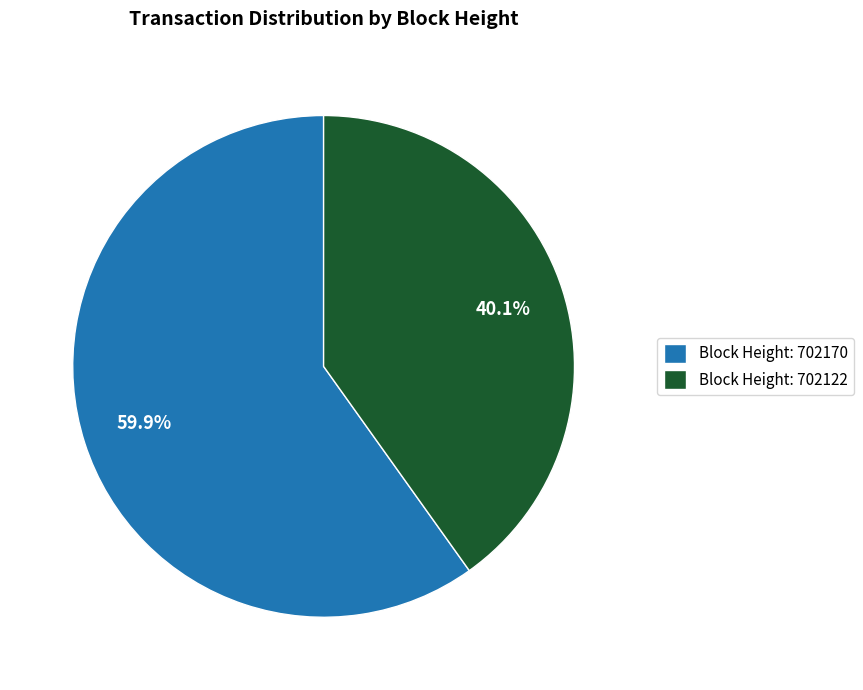

Between Block Height: 702170 and Block Height: 702122, which is larger?

Block Height: 702170